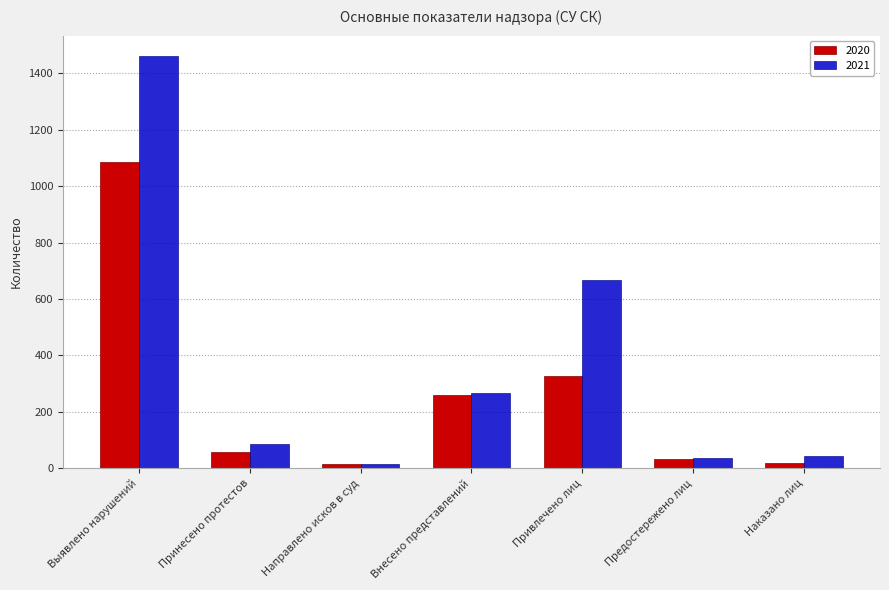

Which series has the widest spread of values?

2021